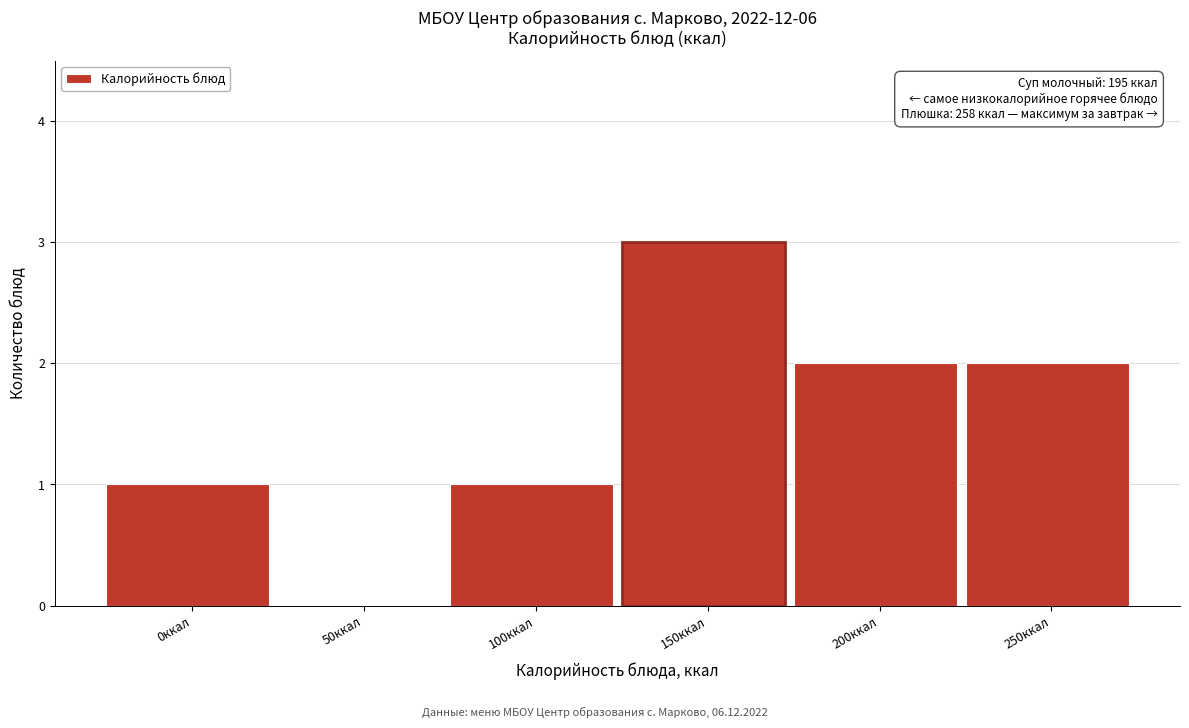

Reading left to right, what are all the values shown in this chart?

0ккал=1	50ккал=0	100ккал=1	150ккал=3	200ккал=2	250ккал=2